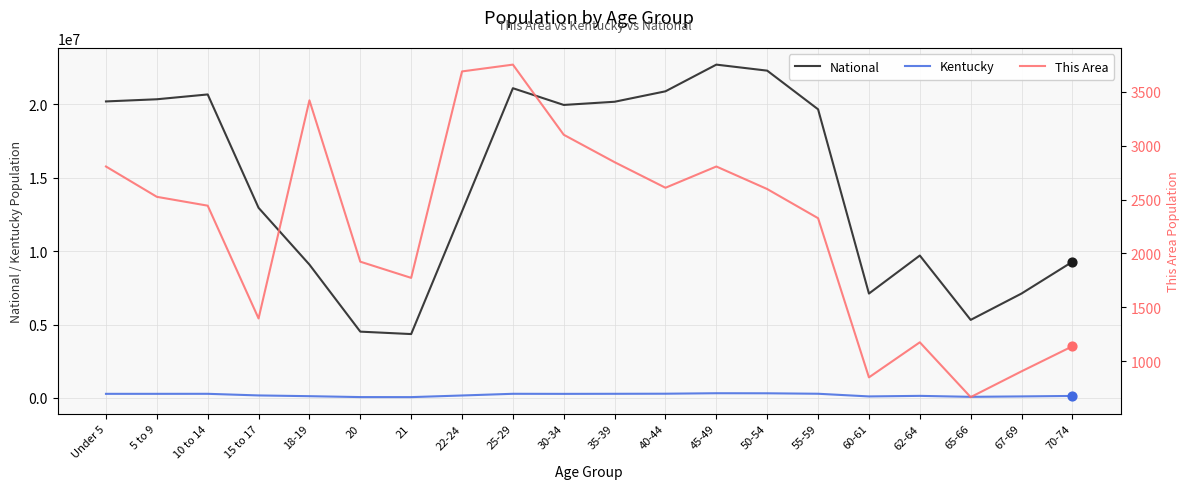

At how many categories does at least one series exceed 4207833?

20